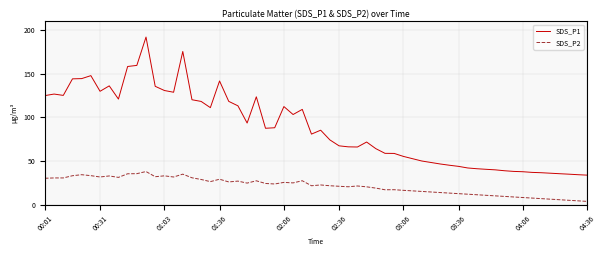

What is the difference between the maximum and minimum values in the SDS_P1 series?

157.9